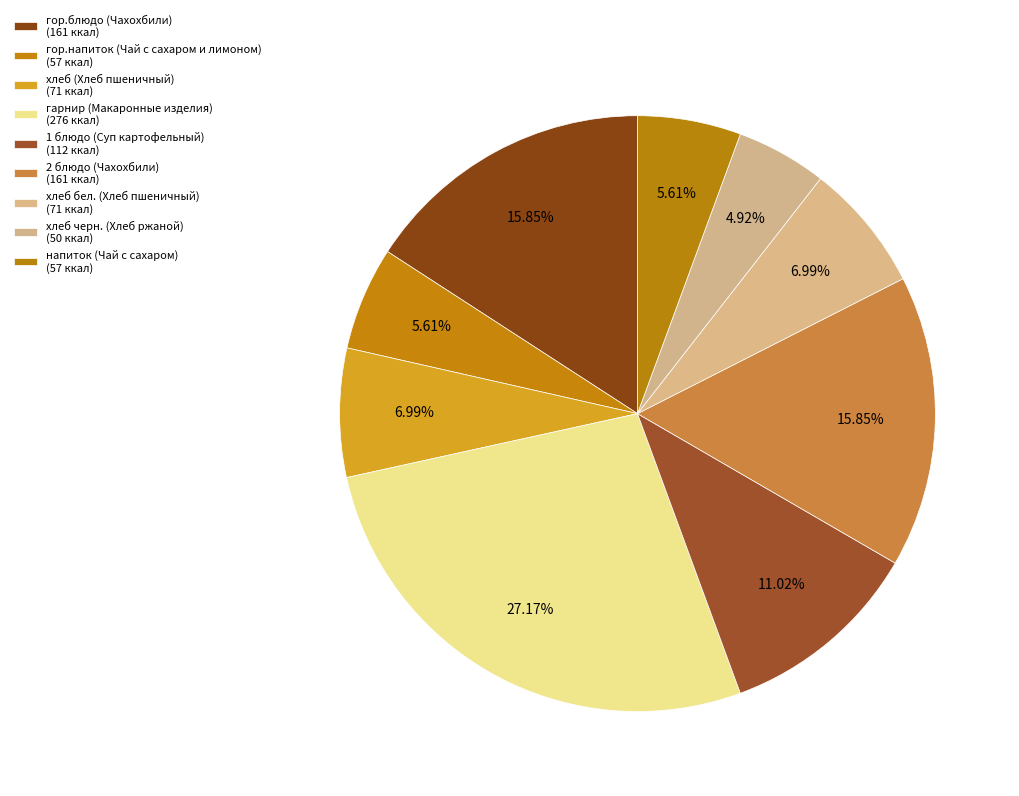

Is there any slice that represents more than half of the pie?

No